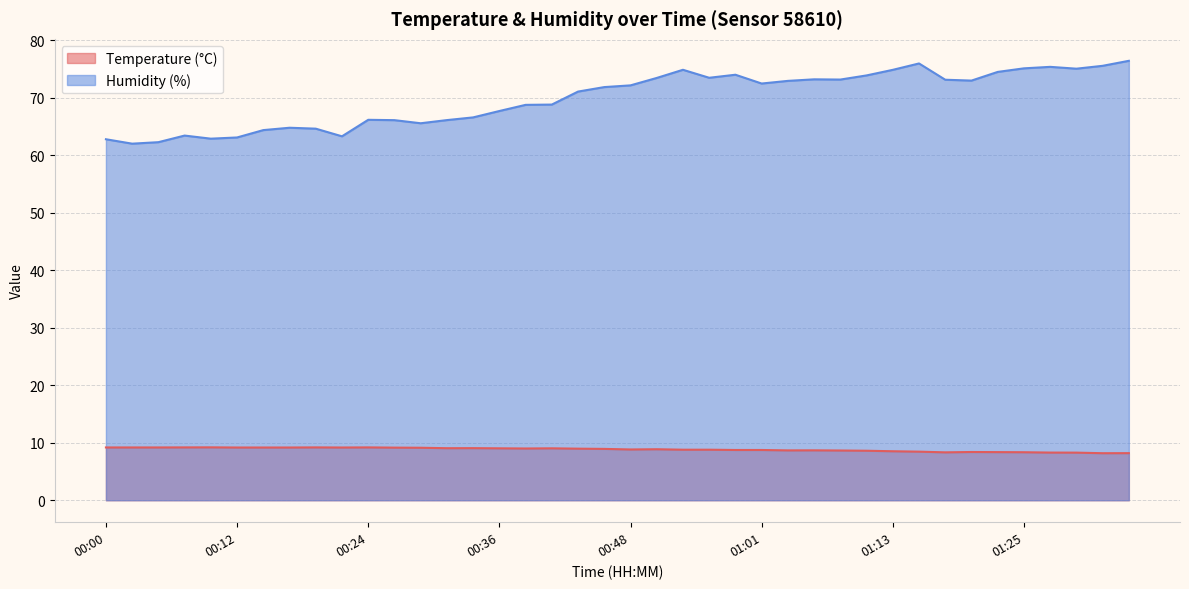

What is the label of the 5th point from the left?

00:09